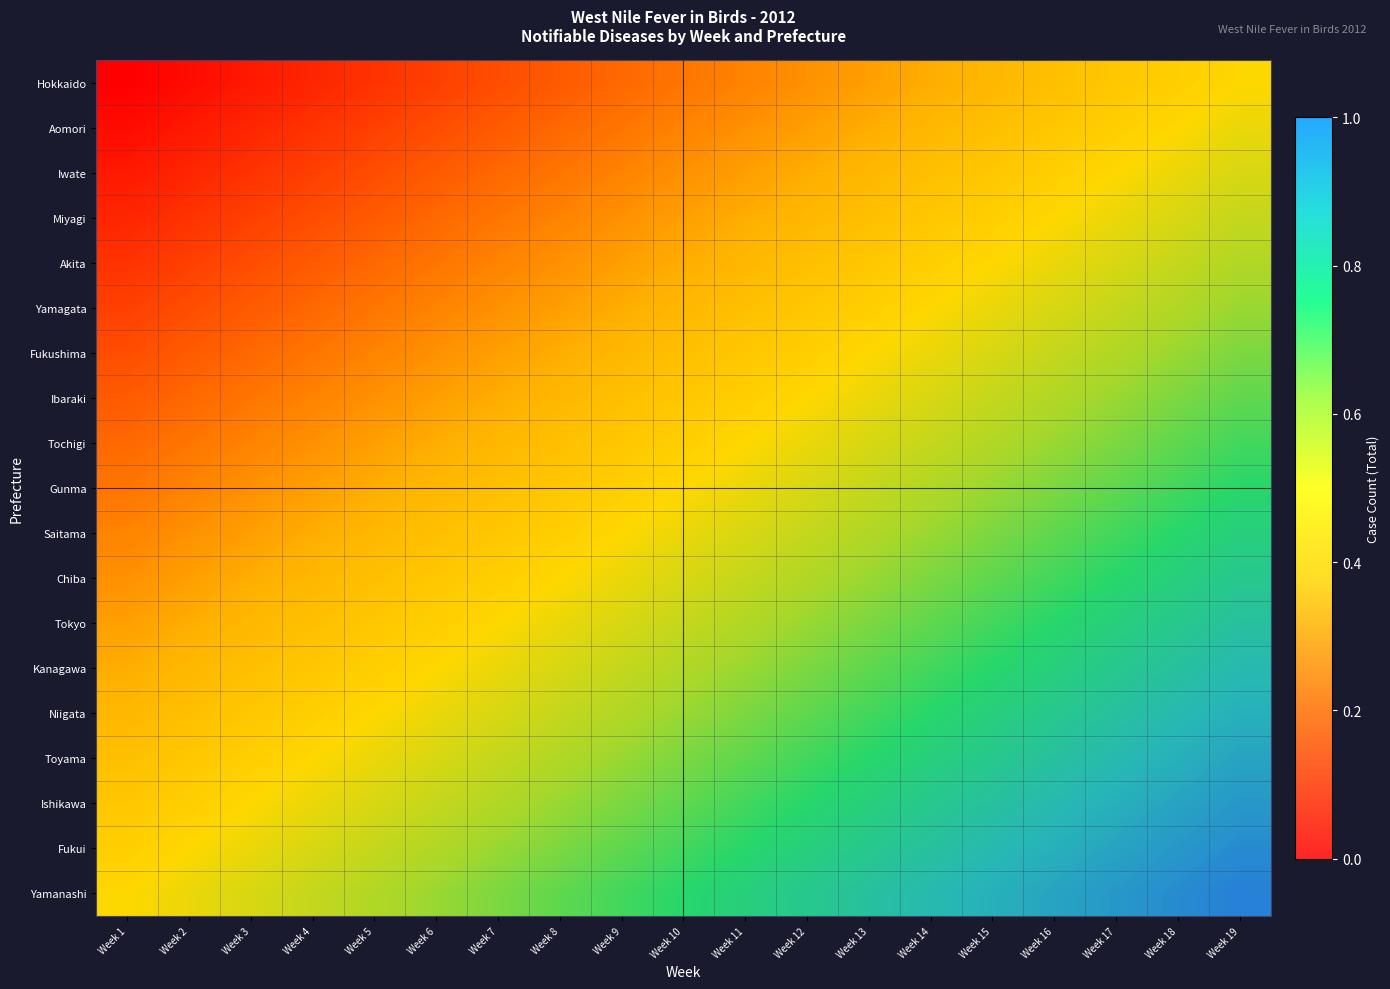

What is the total value across all series at Week 11?

10.0